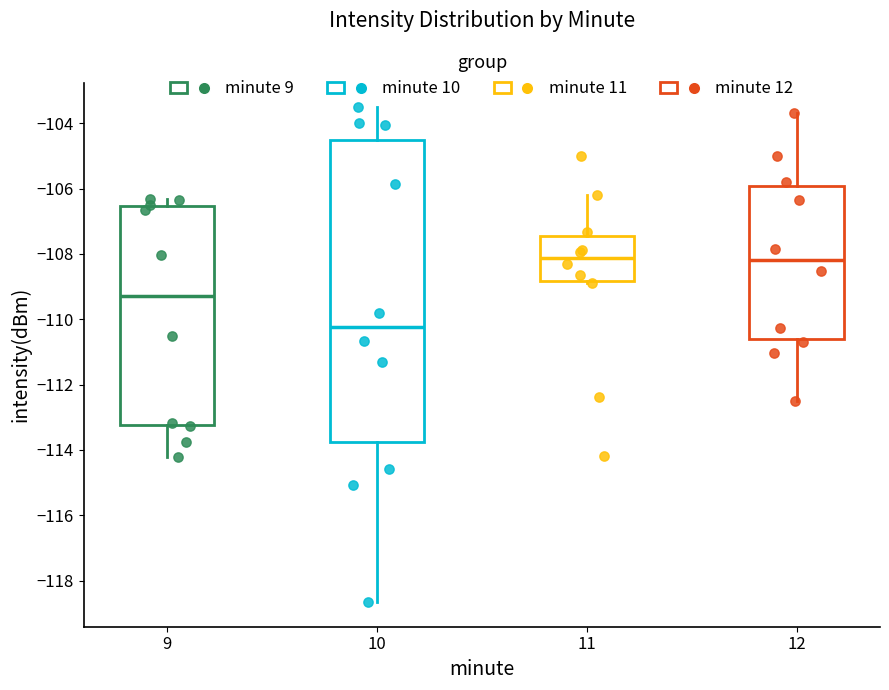

Reading left to right, read every box against the y-axis: the position of its median line, the range the box covers, and the ends of its whiskers. The values are not printed on the chart, so give them approximately, as read against the axis.

9: median -109.2, box -113.2 to -106.6, whiskers -114.2 to -106.4
10: median -110.2, box -113.8 to -104.6, whiskers -118.6 to -103.6
11: median -108.2, box -108.8 to -107.4, whiskers -109.0 to -106.2
12: median -108.2, box -110.6 to -106.0, whiskers -112.4 to -103.6